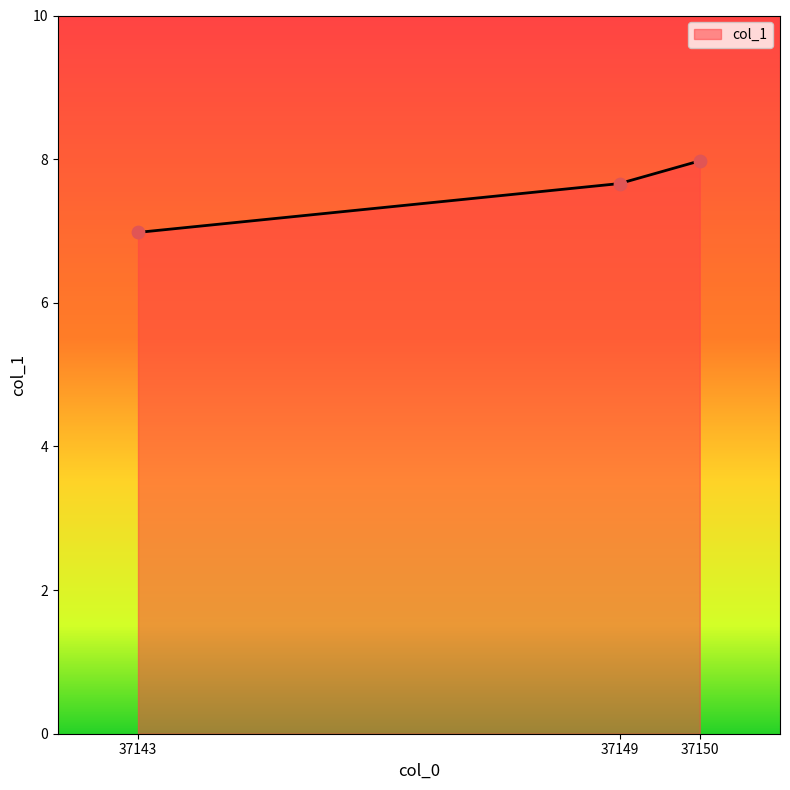

Approximately how many times larger is the value at 37149 compared to 37150?

1.0